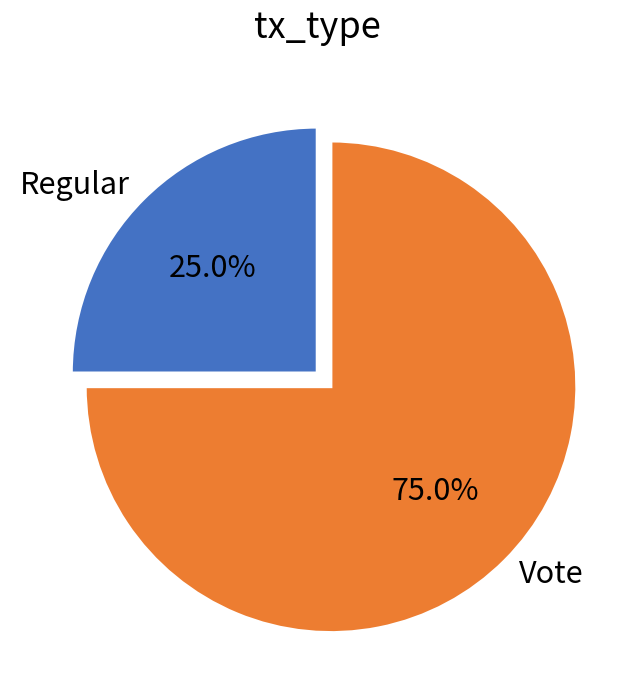

Is it true that Regular is 25% of the pie?

True